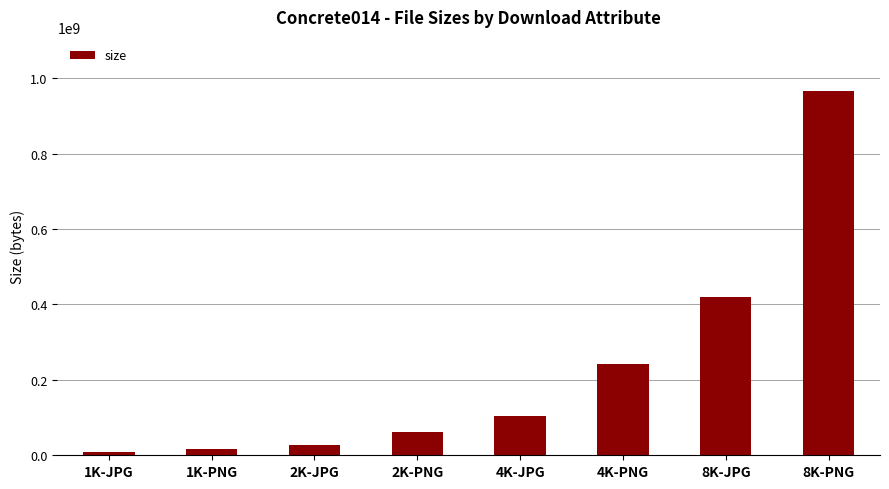

Approximately how many times larger is the value at 1K-PNG compared to 4K-PNG?

0.1